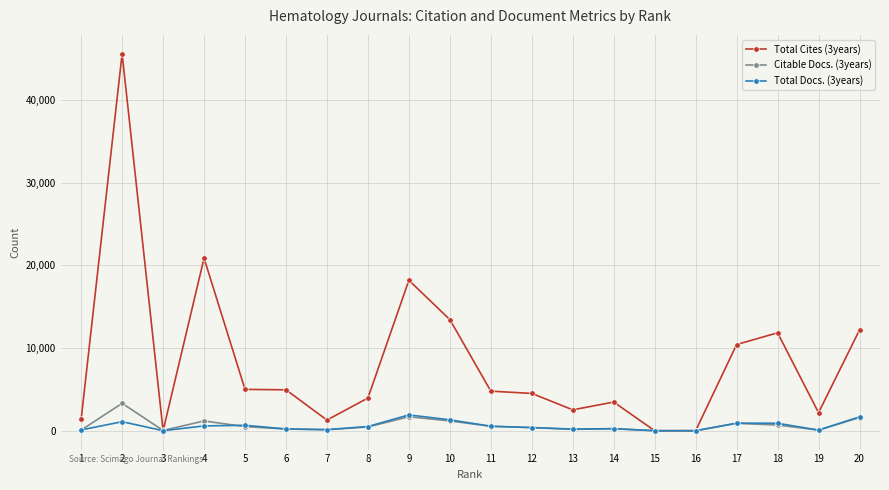

Which series has the largest total across all categories?

Total Cites (3years)